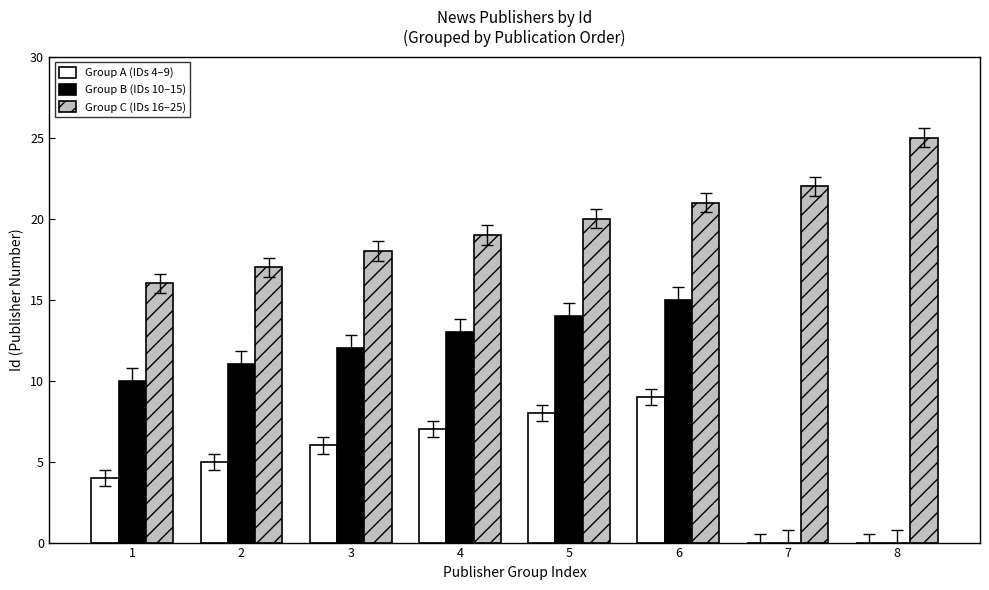

Reading left to right, list all the values displayed in this chart.

Group A (IDs 4–9): 4	5	6	7	8	9	0	0
Group B (IDs 10–15): 10	11	12	13	14	15	0	0
Group C (IDs 16–25): 16	17	18	19	20	21	22	25